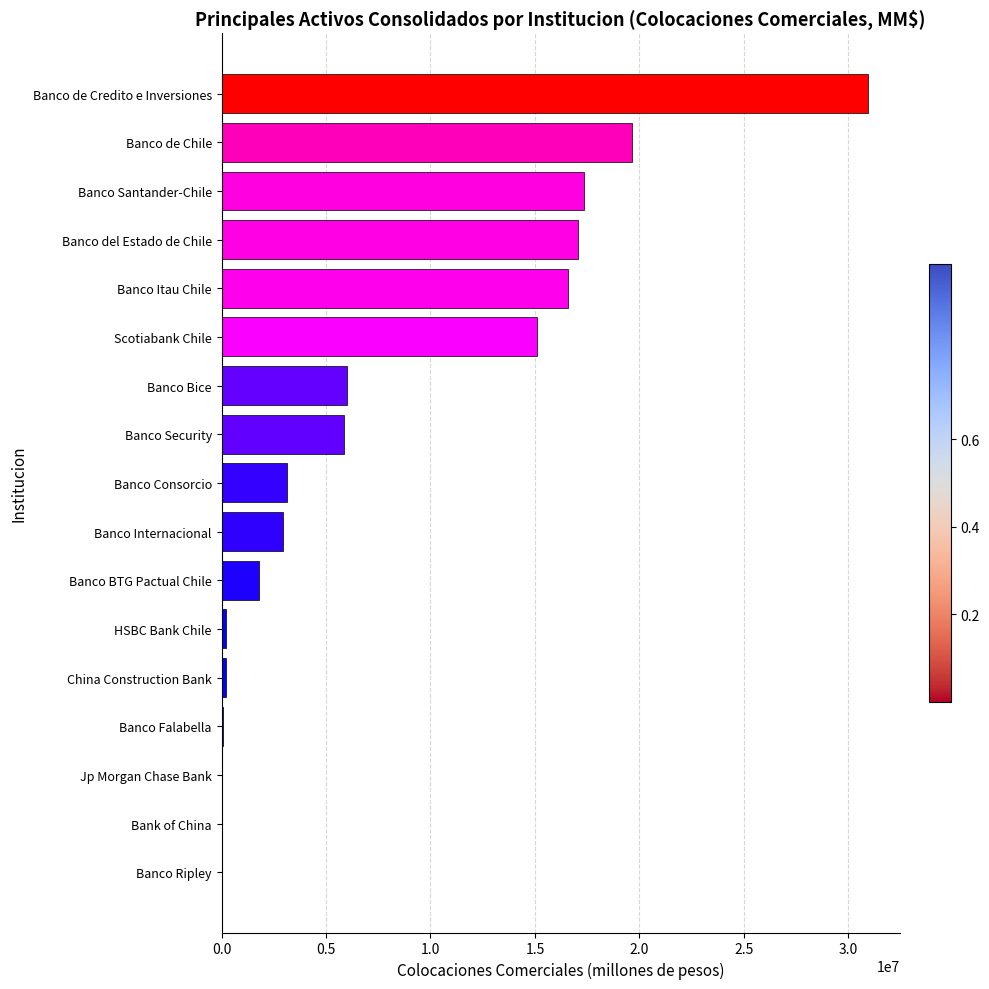

Is it true that the value at Scotiabank Chile is 15119512.3?

True